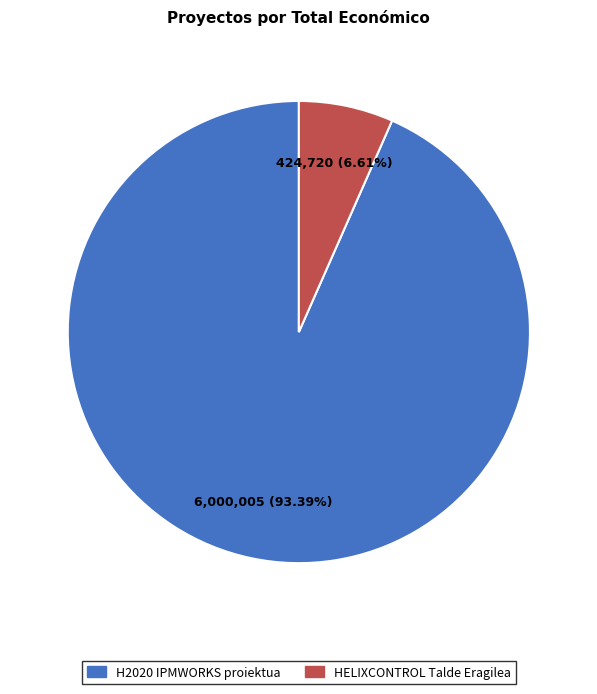

Approximately how many times larger is the value at H2020 IPMWORKS proiektua compared to HELIXCONTROL Talde Eragilea?

14.1